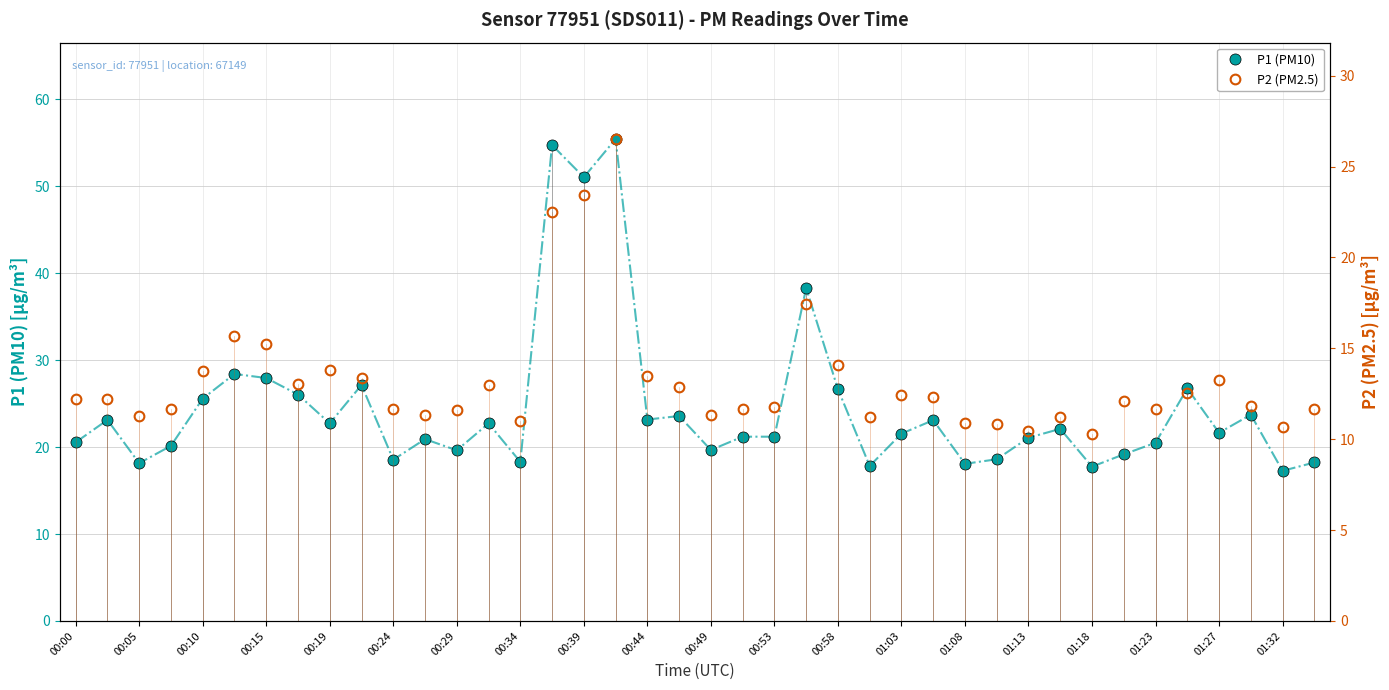

What is the lowest value of the P1 (PM10) series?

17.3